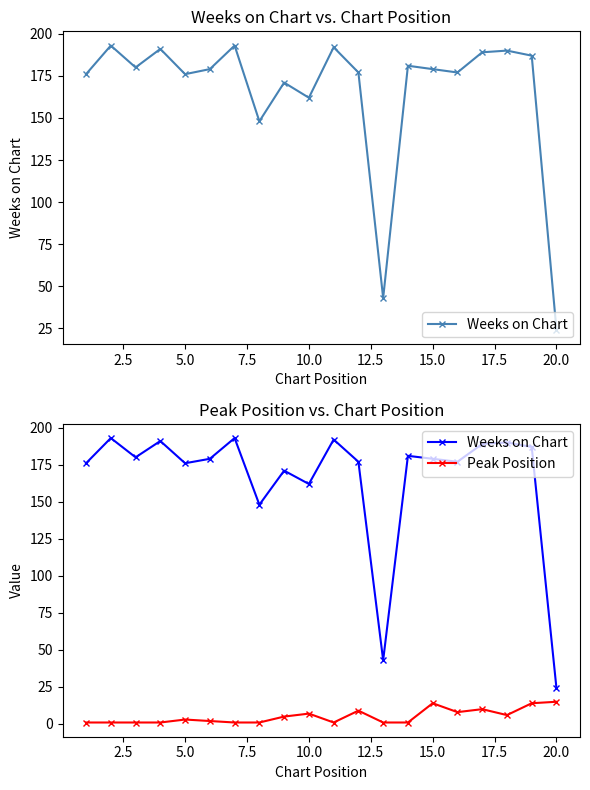

List the series in order of their overall mean, highest first.

Weeks on Chart, Peak Position